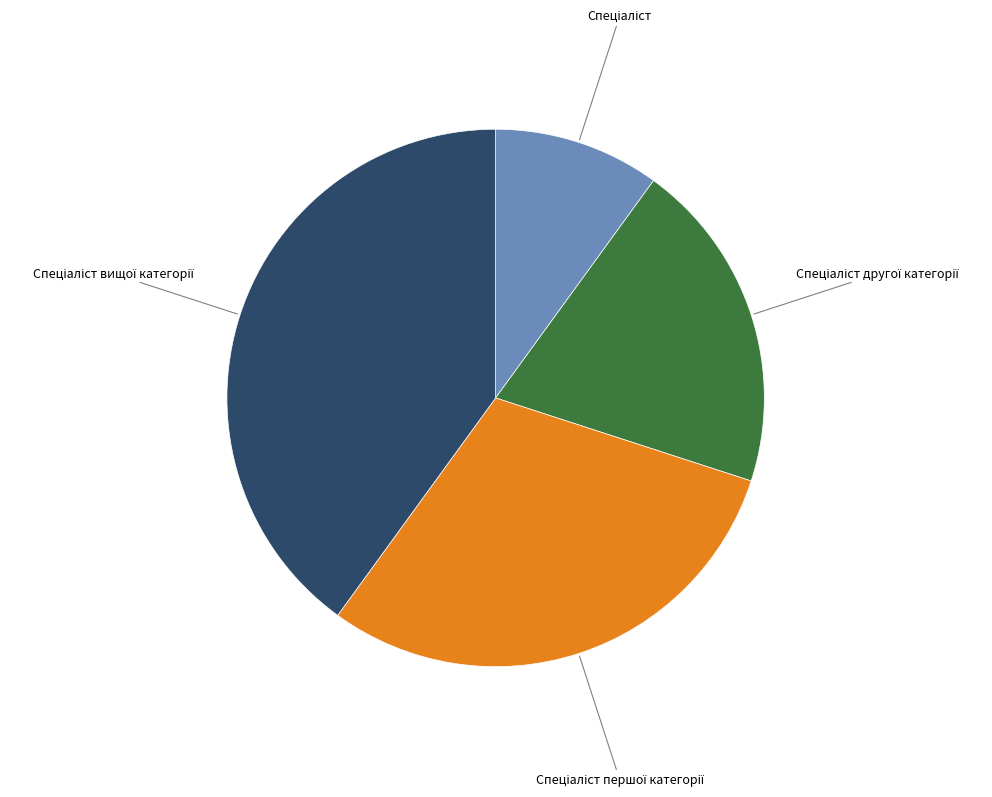

Does any single category account for the majority?

No